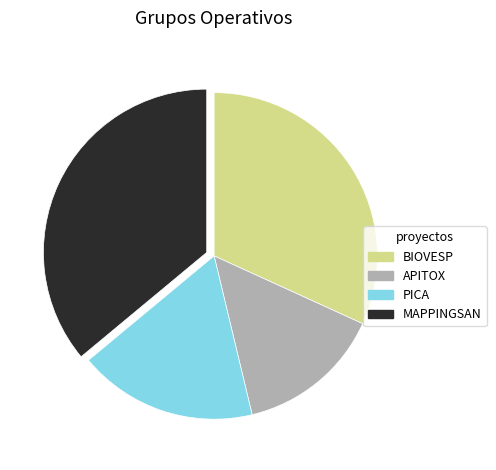

Is there a majority slice in this chart?

No